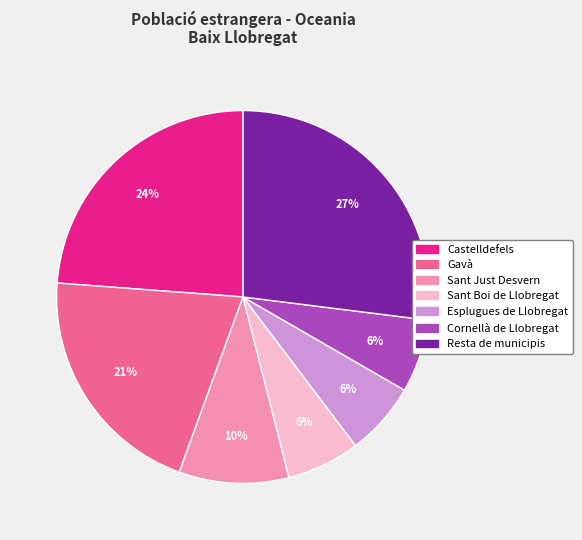

Which slice is the largest?

Resta de municipis